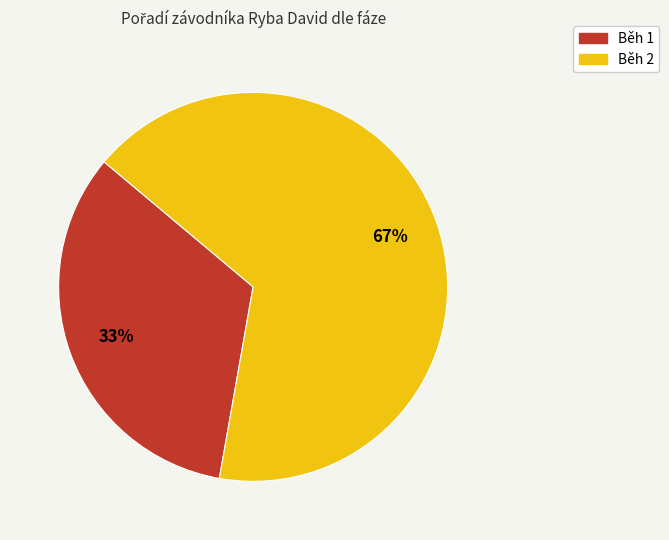

To the nearest percent, what portion does Běh 1 represent?

33%